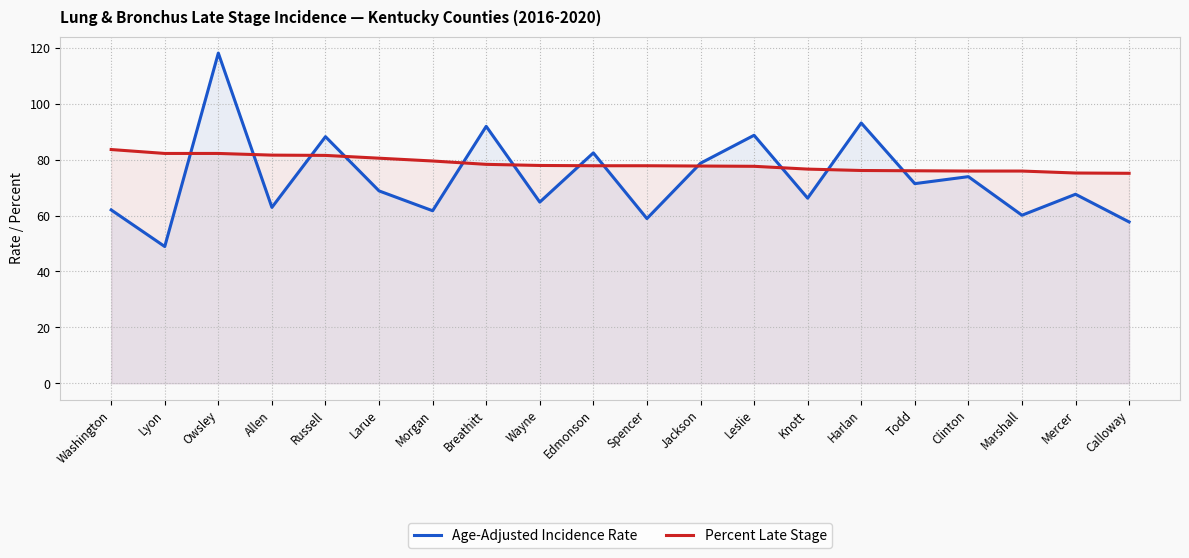

Which series changed the most between Morgan and Wayne?

Age-Adjusted Incidence Rate